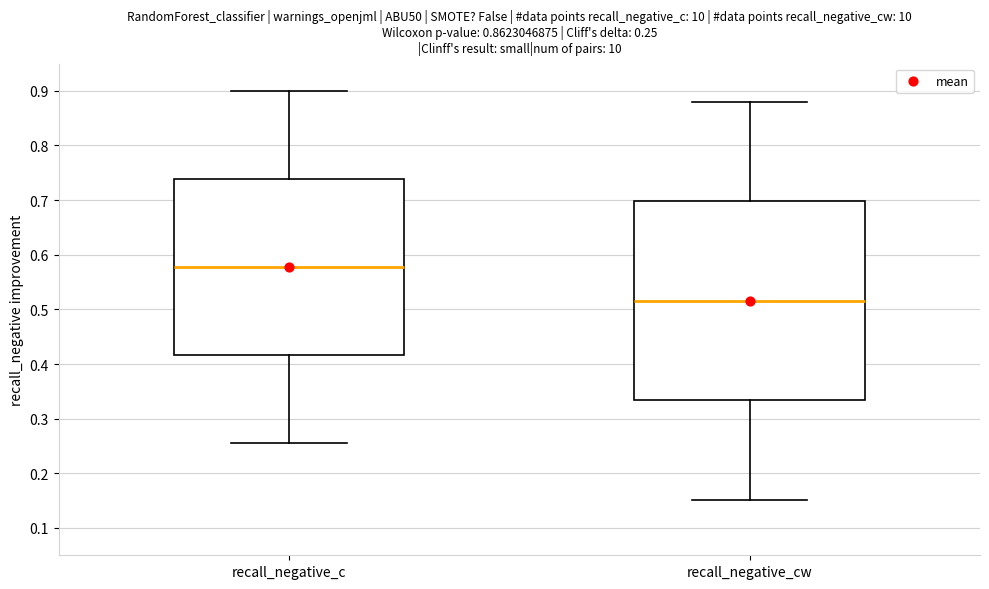

Which box is the tallest, from its lower edge to its upper edge?

recall_negative_cw